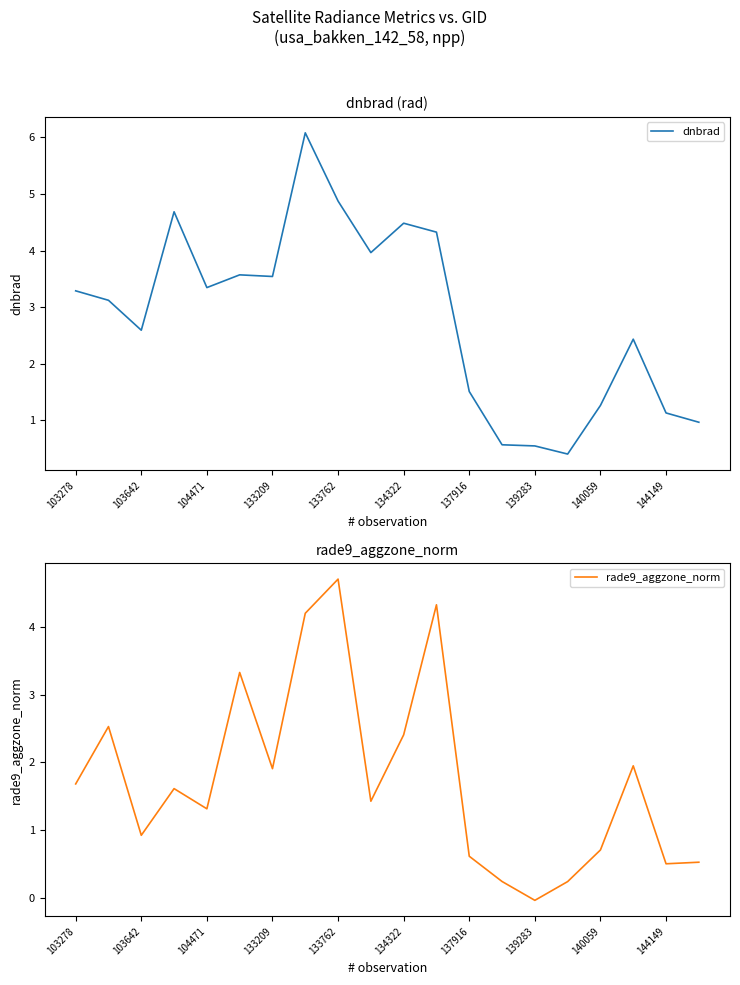

True or false: rade9_aggzone_norm and dnbrad cross at least once.

False